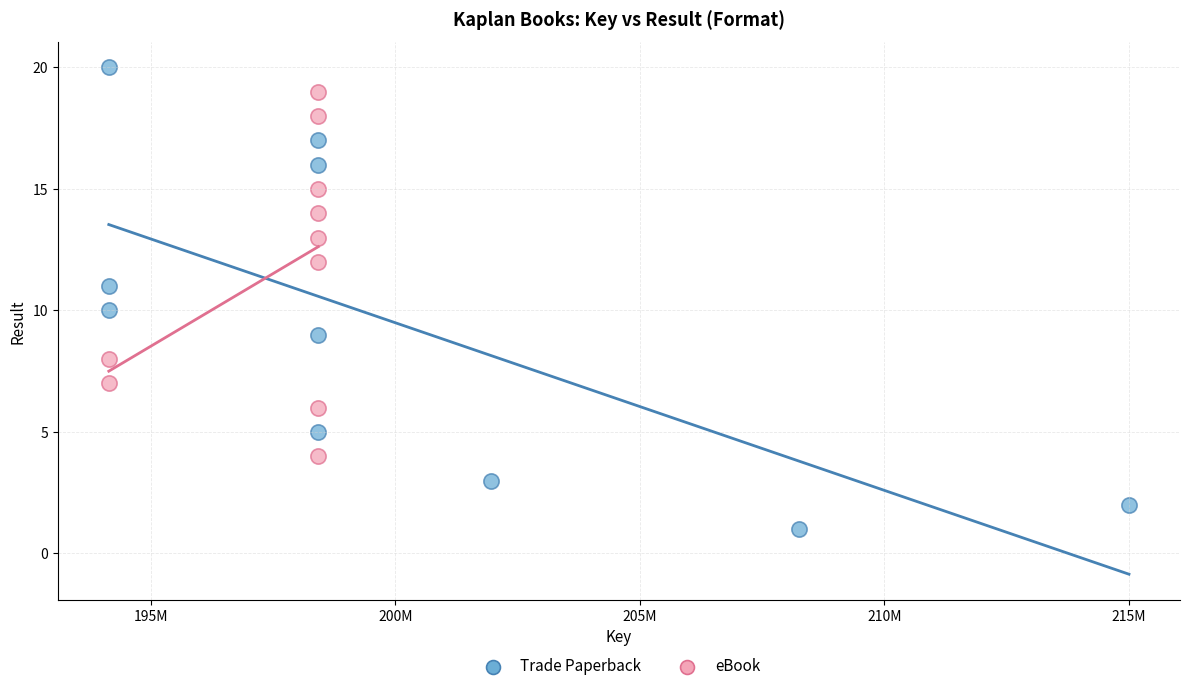

Which series reaches the maximum Y coordinate?

Trade Paperback